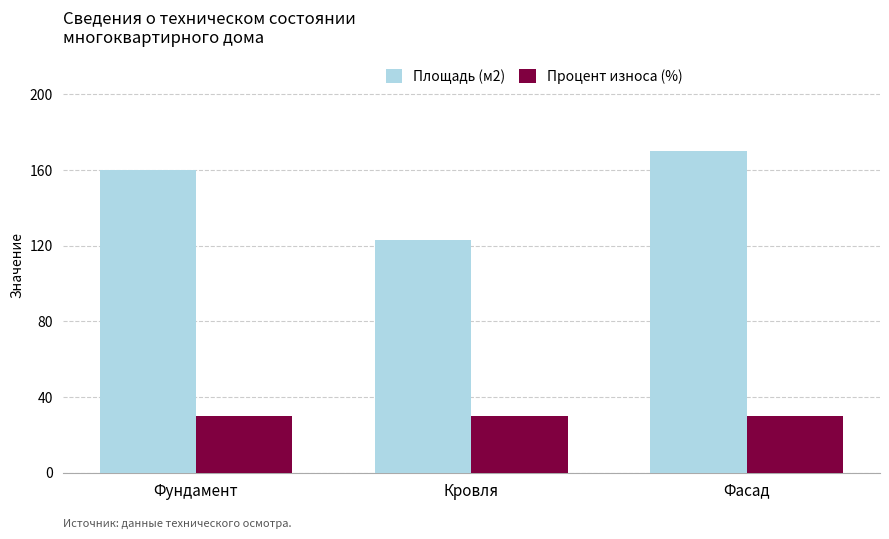

What is the approximate value of Процент износа (%) at Фасад?

30